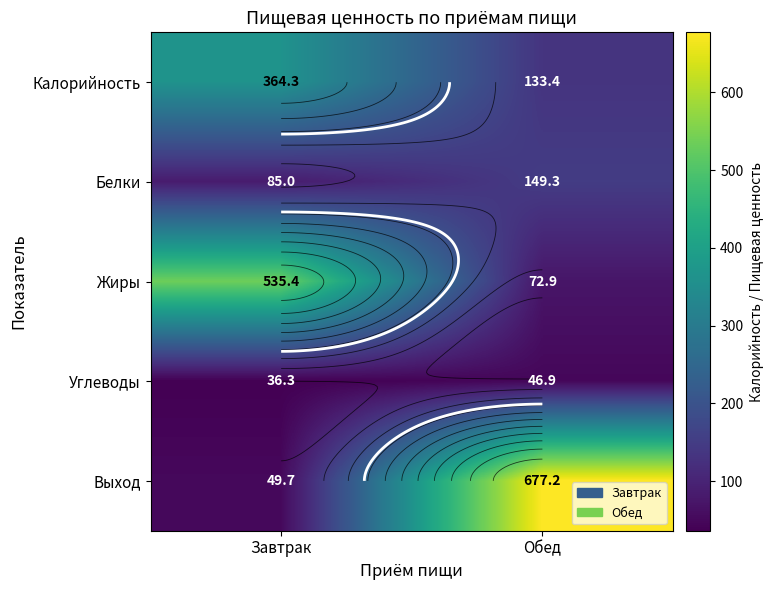

Where does the Жиры series first go above 535?

Завтрак